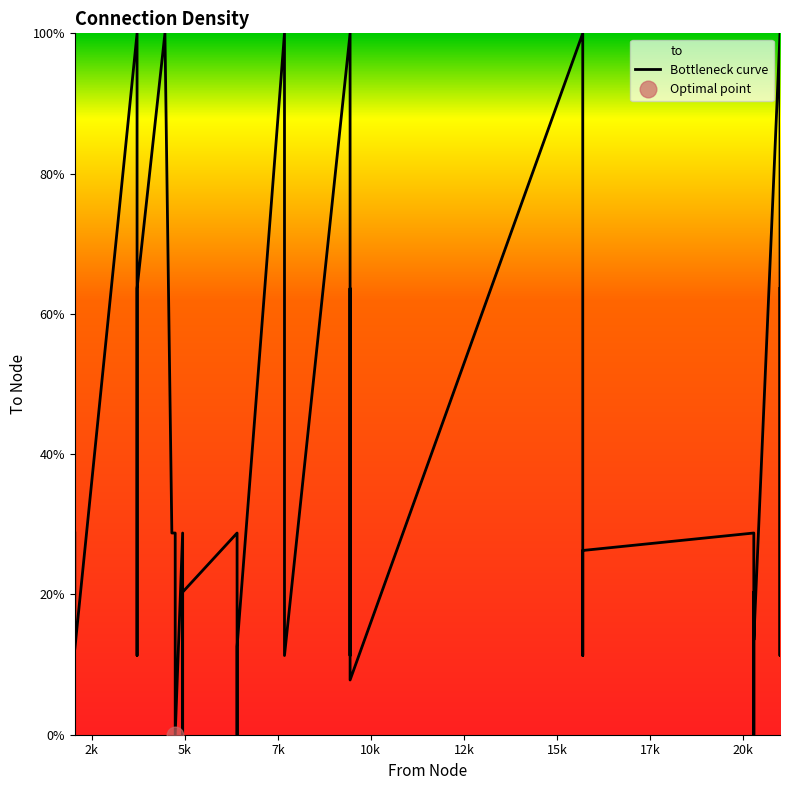

True or false: there are more than 0 points higher than both neighbors.

True